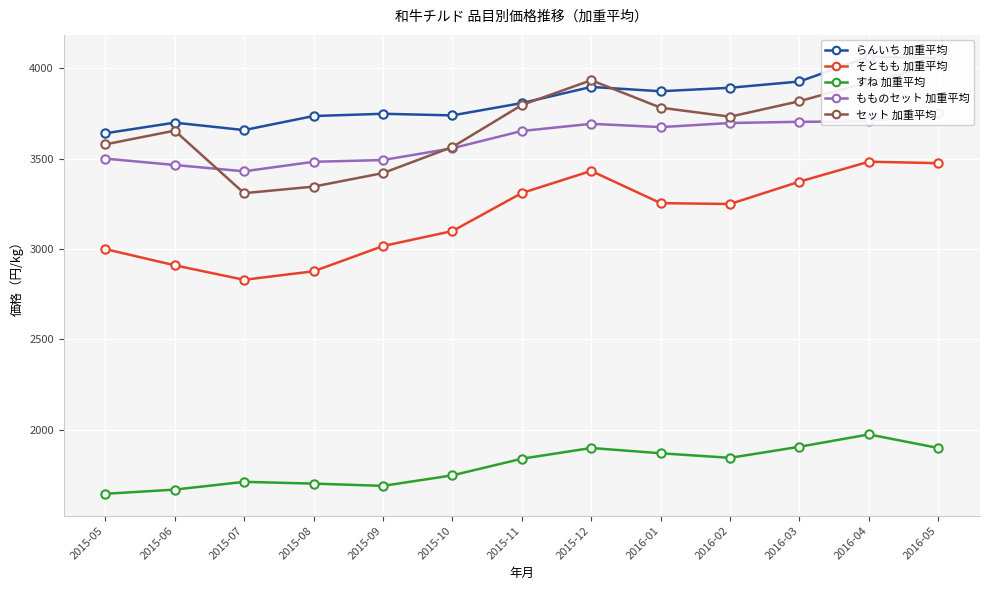

What is the difference between the highest and lowest values at 2016-01?

2003.5